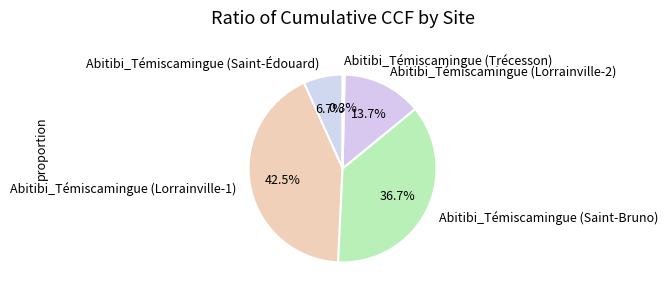

Does Abitibi_Témiscamingue (Trécesson) account for over 50% of the chart?

No